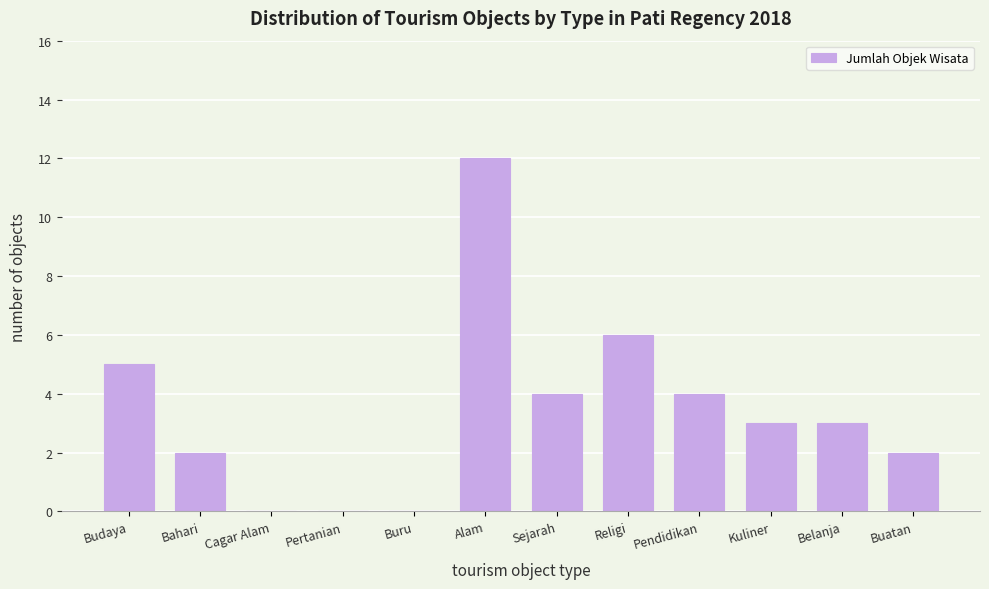

Reading right to left, what are all the values shown in this chart?

Buatan=2	Belanja=3	Kuliner=3	Pendidikan=4	Religi=6	Sejarah=4	Alam=12	Buru=0	Pertanian=0	Cagar Alam=0	Bahari=2	Budaya=5